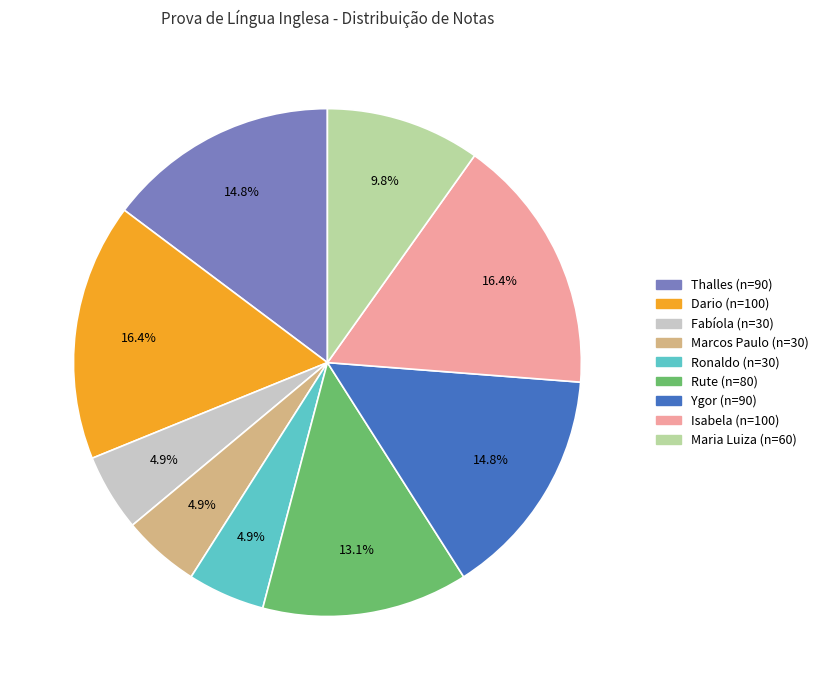

Is there any slice that represents more than half of the pie?

No